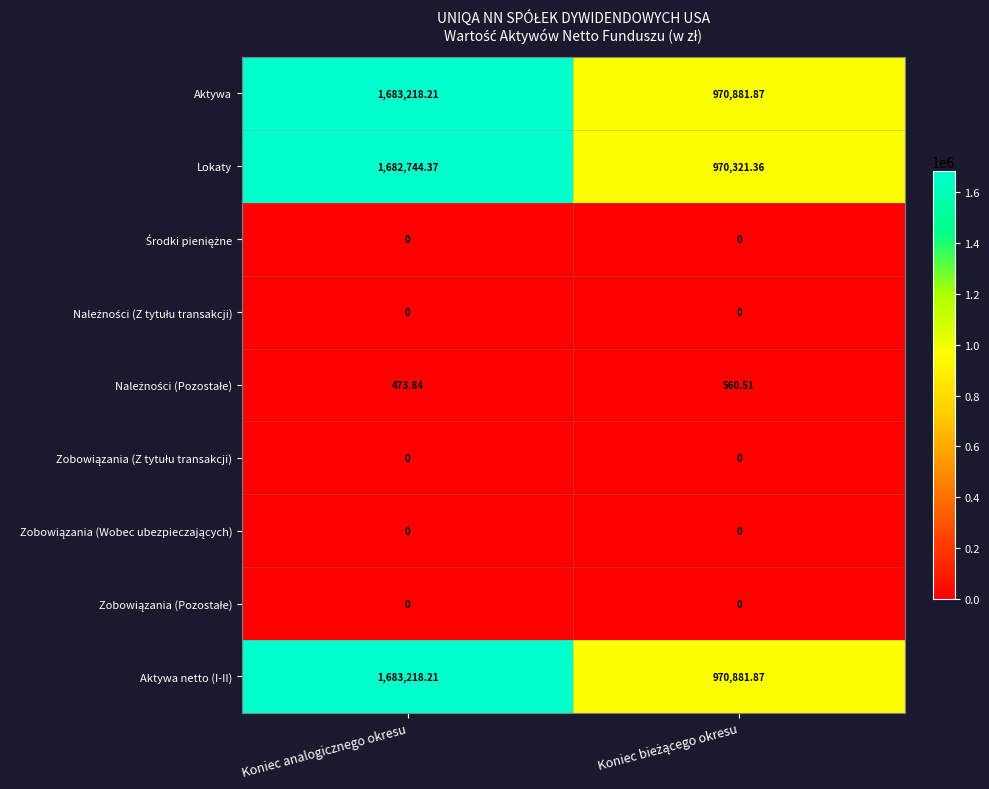

At which category does the chart reach its peak across all series?

Koniec analogicznego okresu